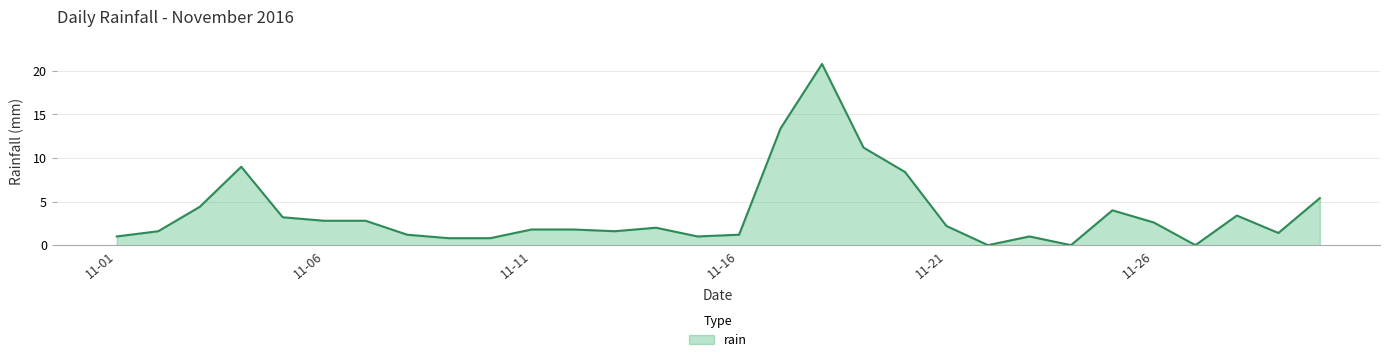

What is the difference between the maximum and minimum values?

20.8